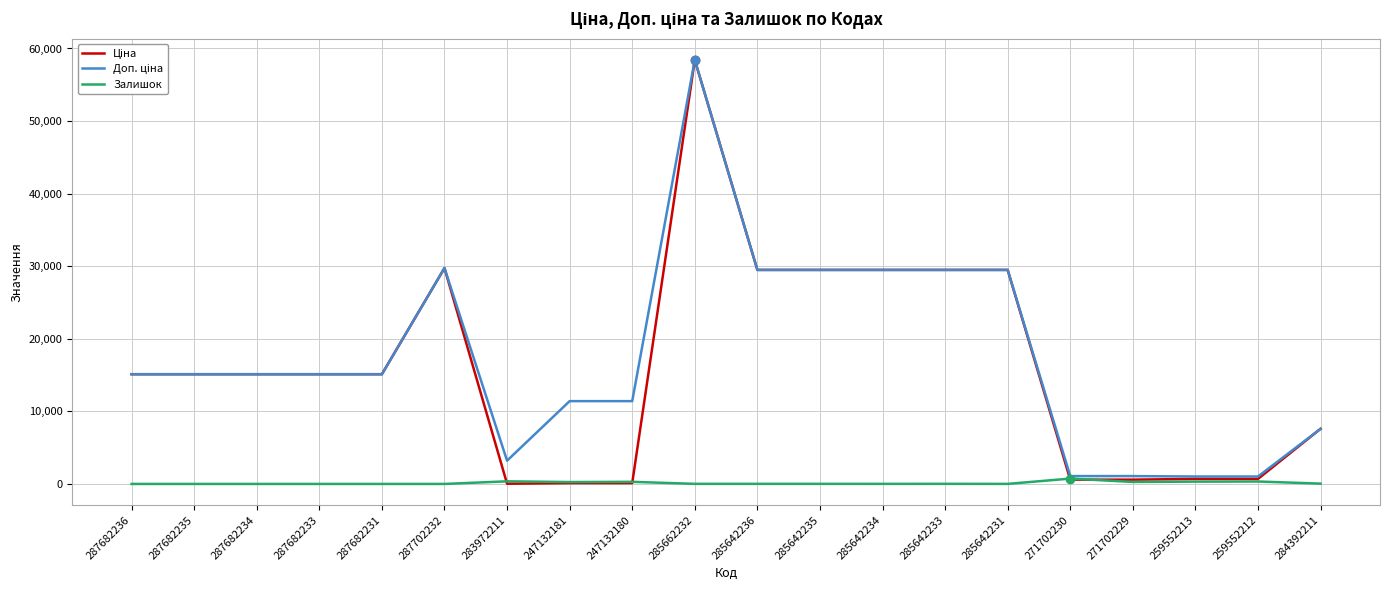

What is the greatest value displayed?

58426.5